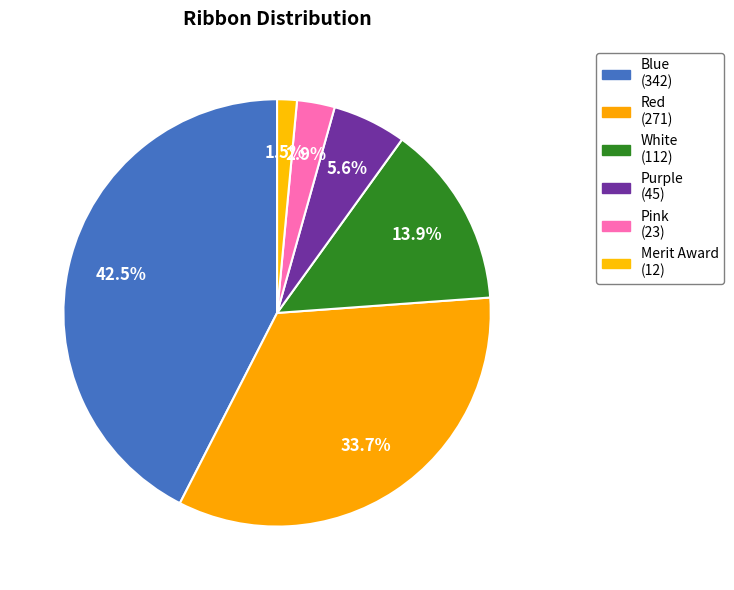

To the nearest percent, what portion does Pink represent?

3%